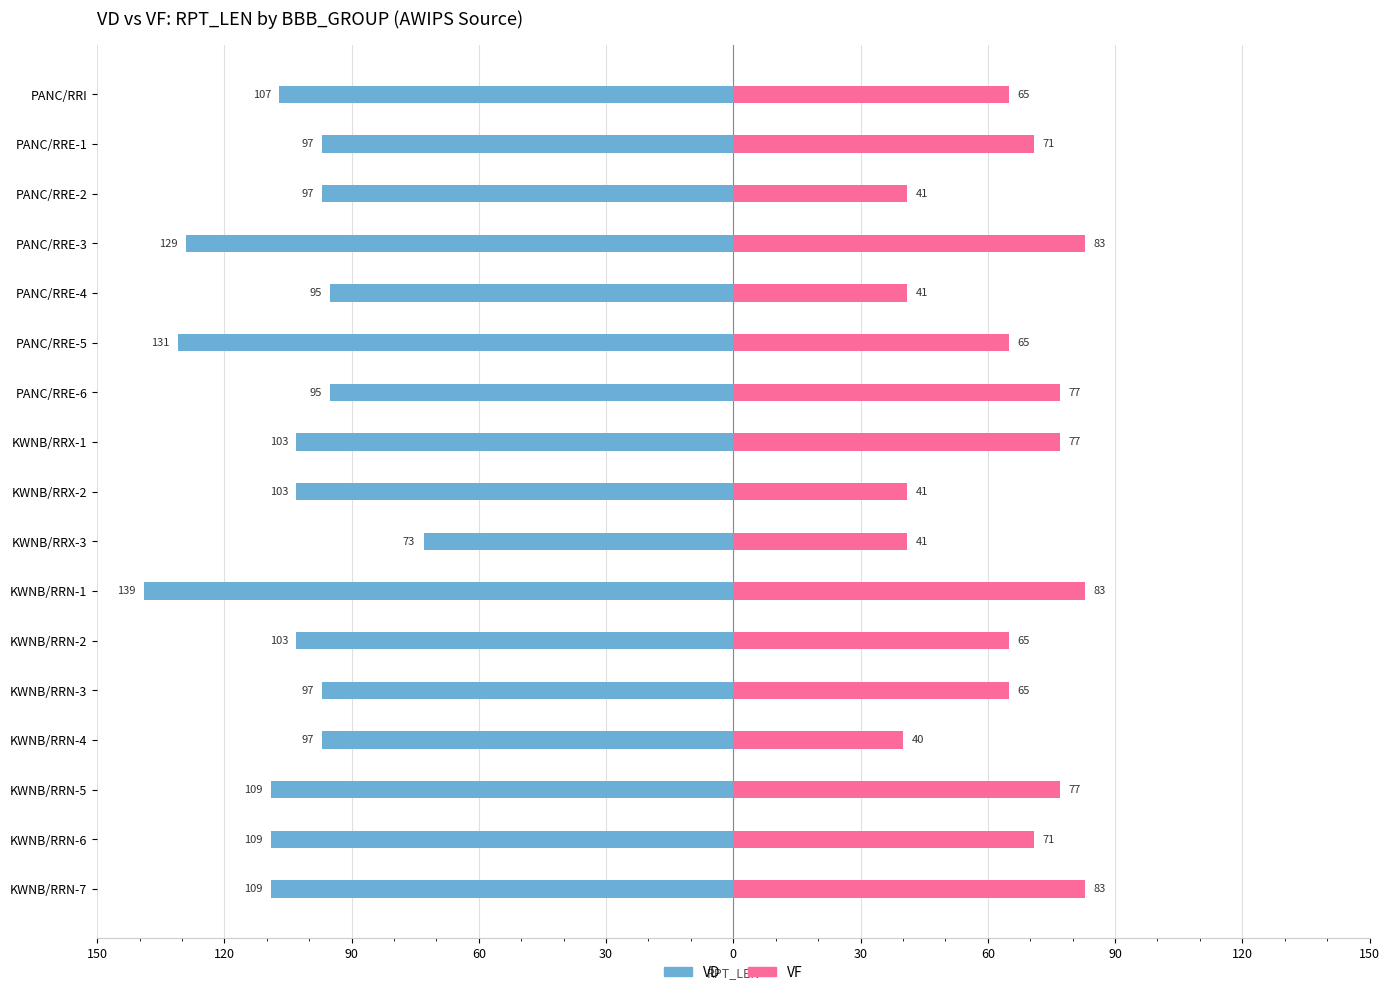

What is the sum of all VD values?

-1793